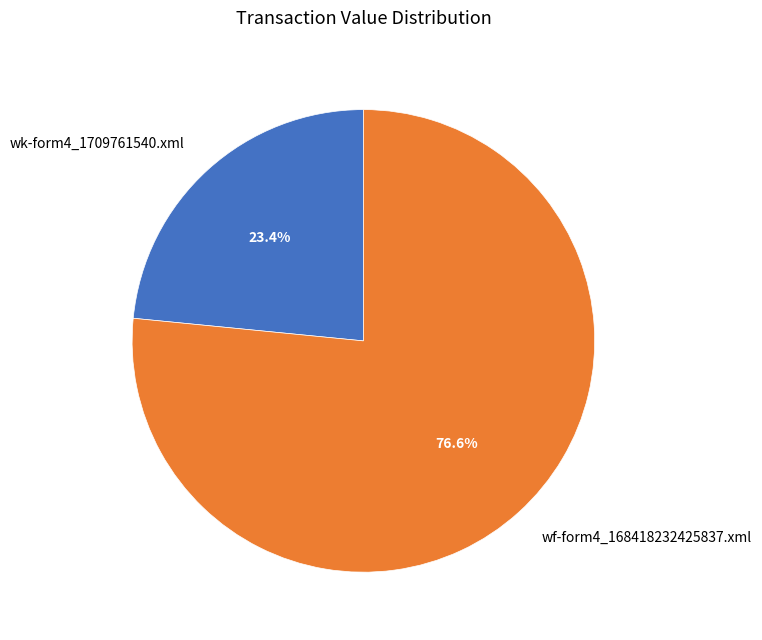

Does any single category account for the majority?

Yes